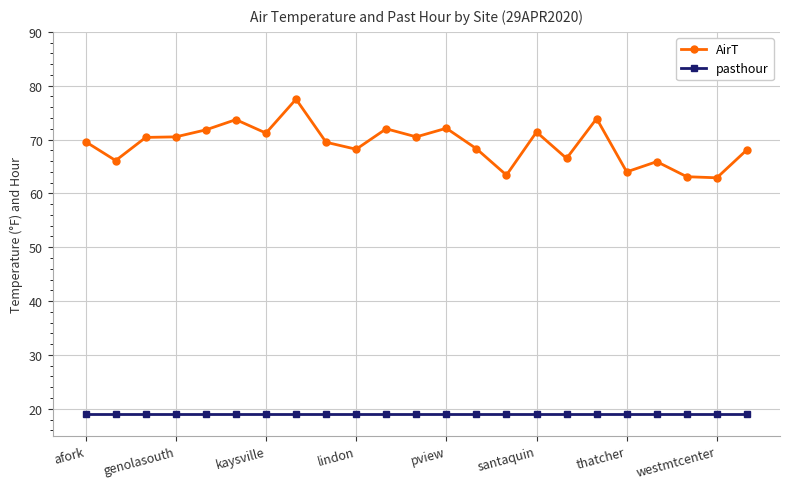

At how many categories does at least one series exceed 21?

23